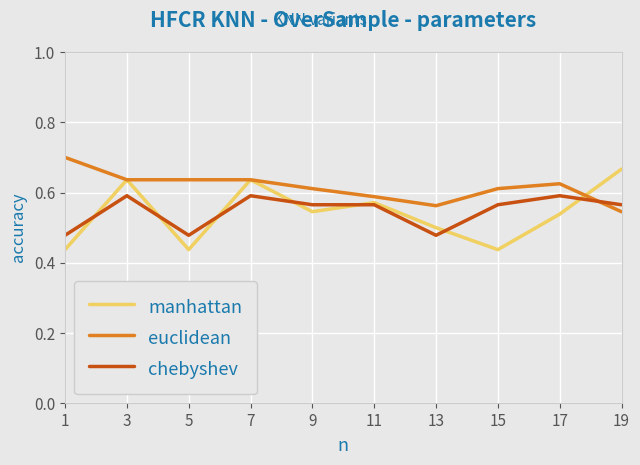

At 1, list the series in order from smallest to largest.

manhattan, chebyshev, euclidean